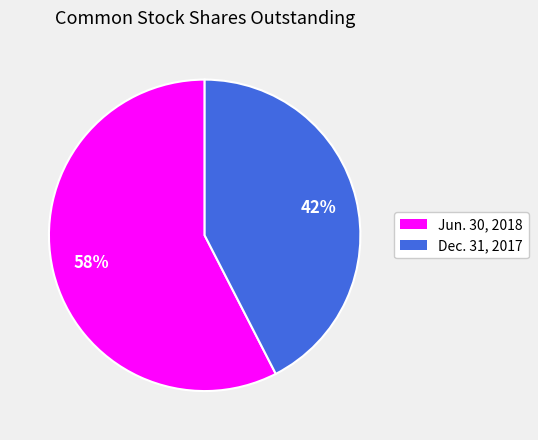

To the nearest percent, what is the average slice percentage?

50%